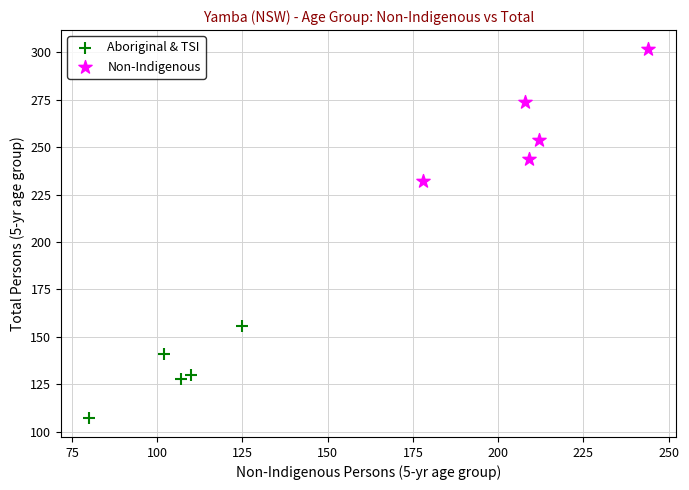

Which series reaches the minimum Y coordinate?

Aboriginal & TSI